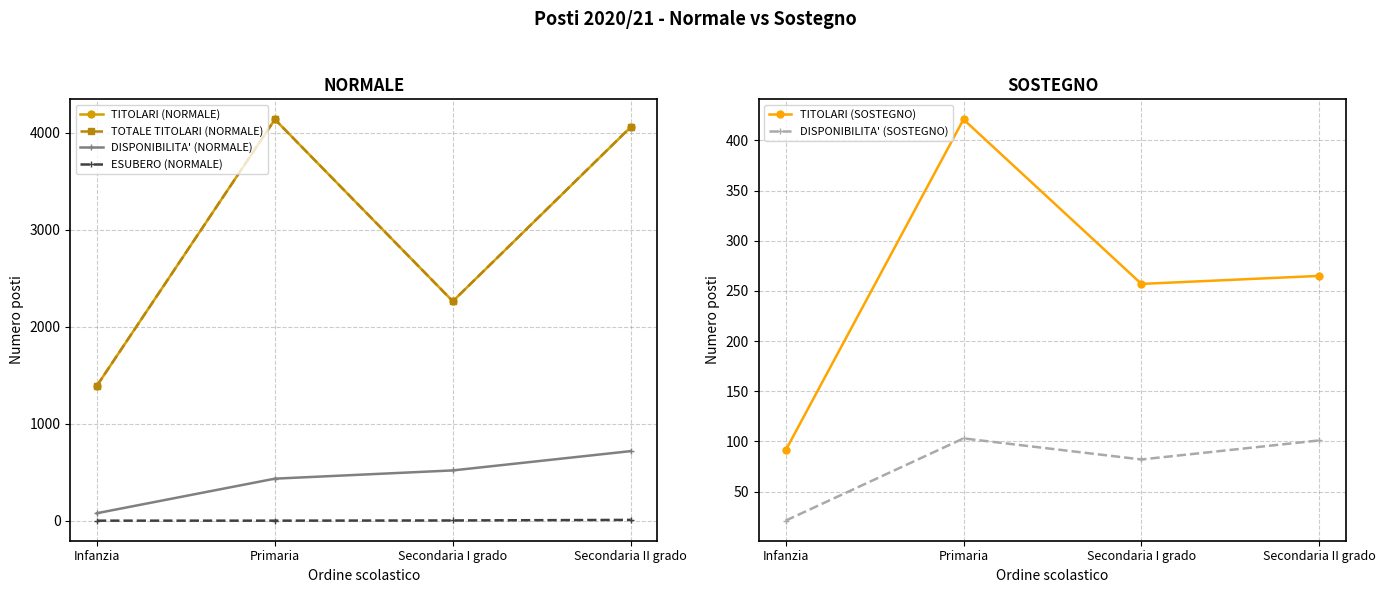

What is the approximate value of TOTALE TITOLARI (NORMALE) at Infanzia, to the nearest 10?

1390